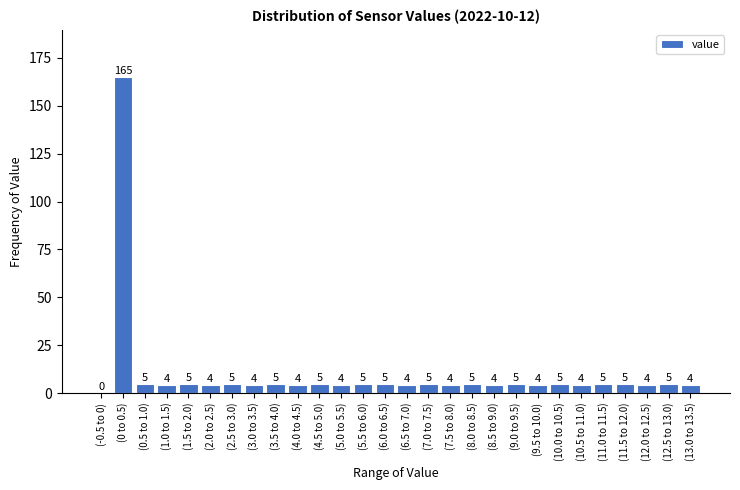

Reading left to right, transcribe all the data shown in this chart.

(-0.5 to 0)=0	(0 to 0.5)=165	(0.5 to 1.0)=5	(1.0 to 1.5)=4	(1.5 to 2.0)=5	(2.0 to 2.5)=4	(2.5 to 3.0)=5	(3.0 to 3.5)=4	(3.5 to 4.0)=5	(4.0 to 4.5)=4	(4.5 to 5.0)=5	(5.0 to 5.5)=4	(5.5 to 6.0)=5	(6.0 to 6.5)=5	(6.5 to 7.0)=4	(7.0 to 7.5)=5	(7.5 to 8.0)=4	(8.0 to 8.5)=5	(8.5 to 9.0)=4	(9.0 to 9.5)=5	(9.5 to 10.0)=4	(10.0 to 10.5)=5	(10.5 to 11.0)=4	(11.0 to 11.5)=5	(11.5 to 12.0)=5	(12.0 to 12.5)=4	(12.5 to 13.0)=5	(13.0 to 13.5)=4